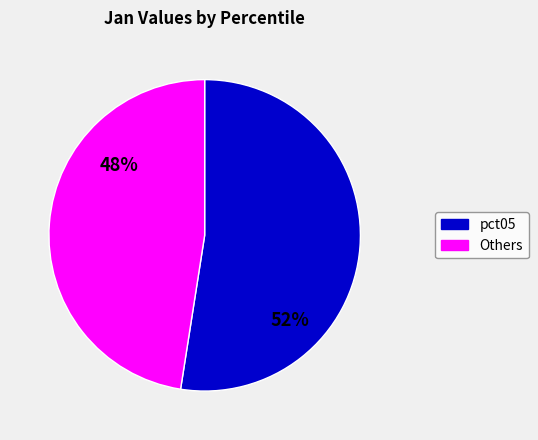

To the nearest percent, what is the average slice percentage?

50%